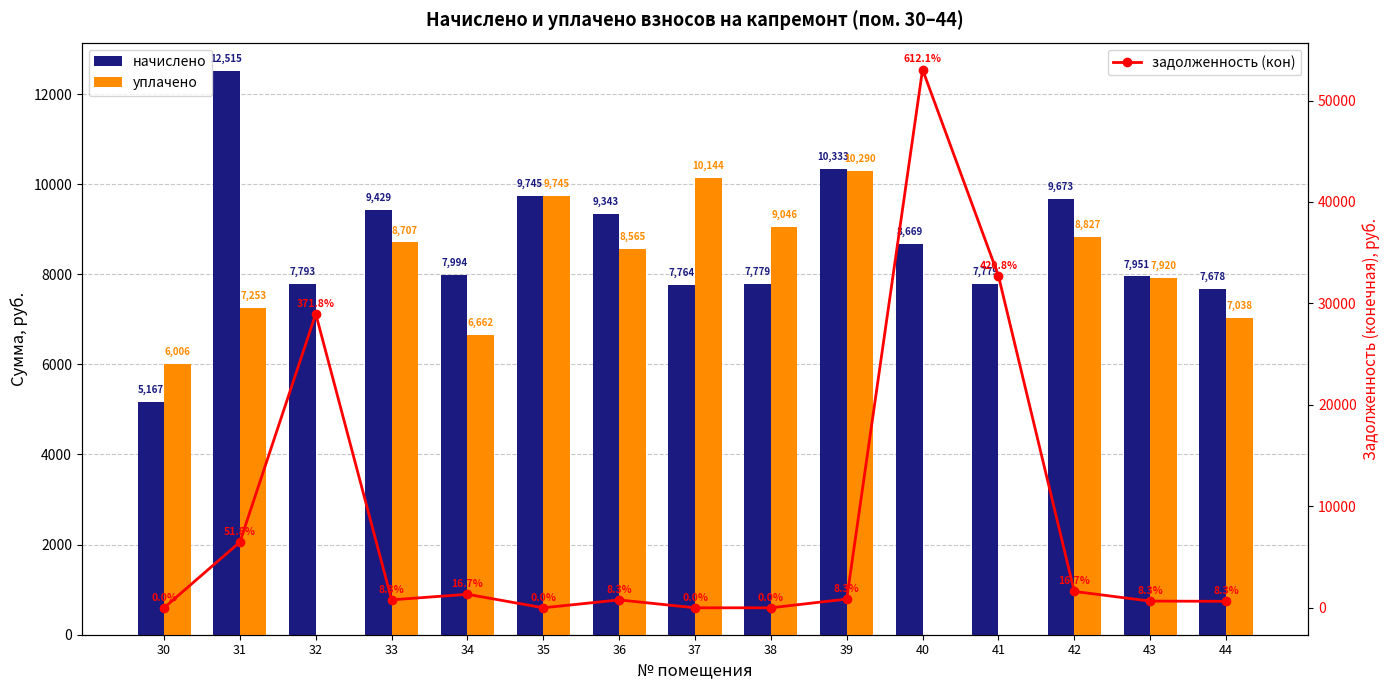

Between 30 and 44, which series saw the biggest shift?

начислено